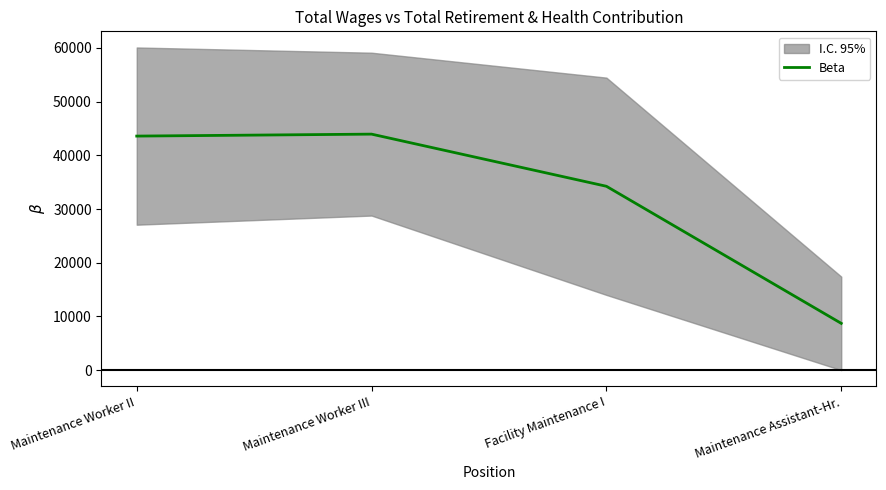

What is the difference between the maximum and minimum values?

35245.0